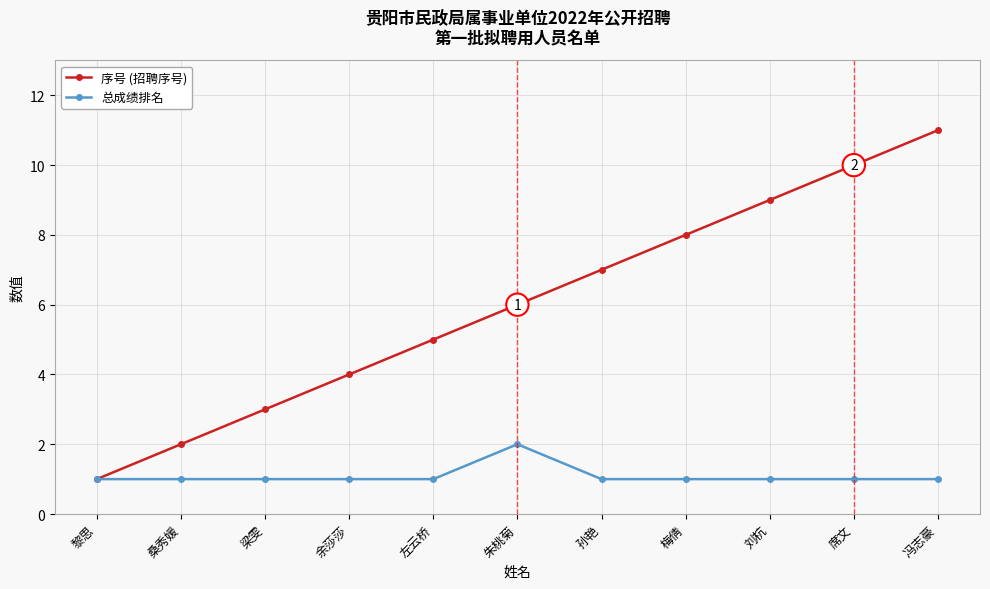

What is the difference between the second highest and minimum values in the 序号 (招聘序号) series?

9